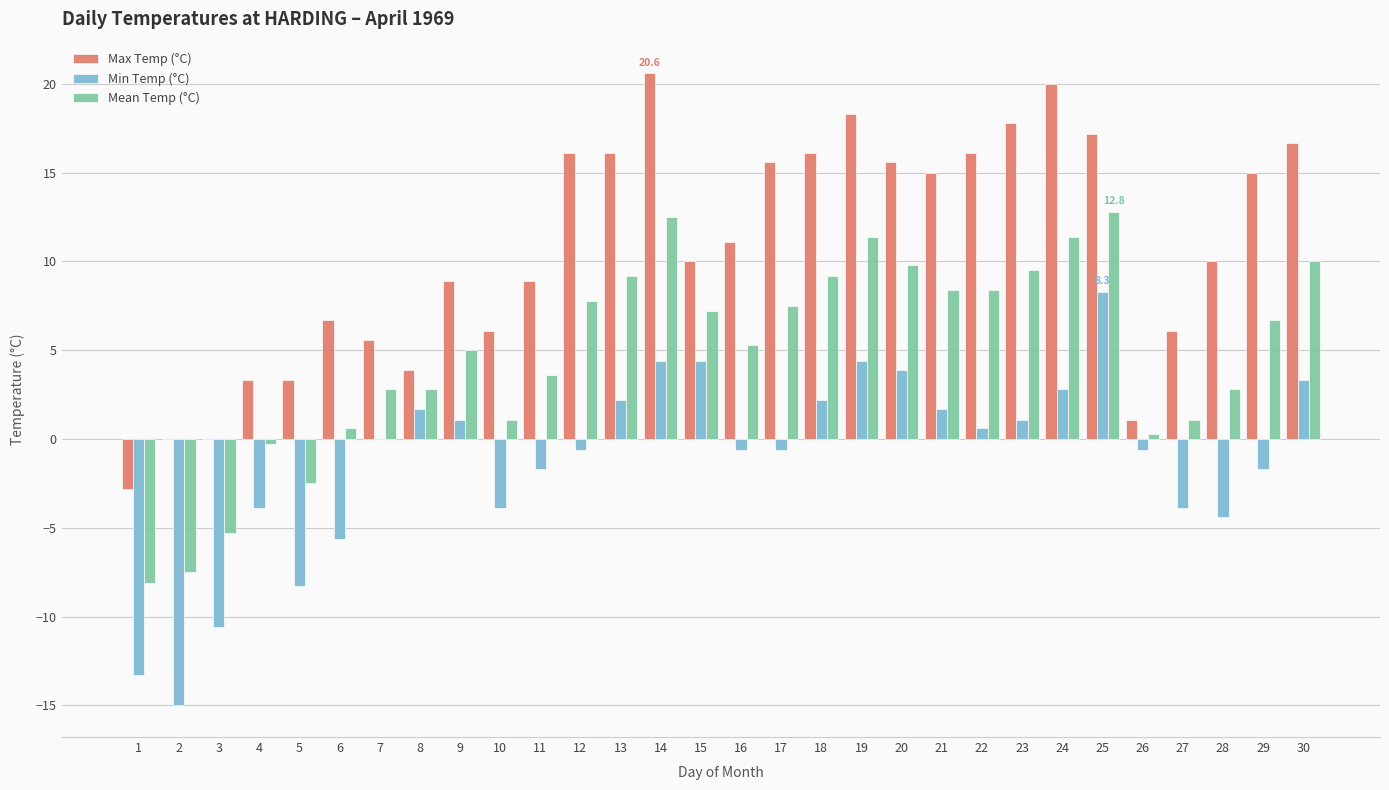

Which series changed the most between 3 and 18?

Max Temp (°C)